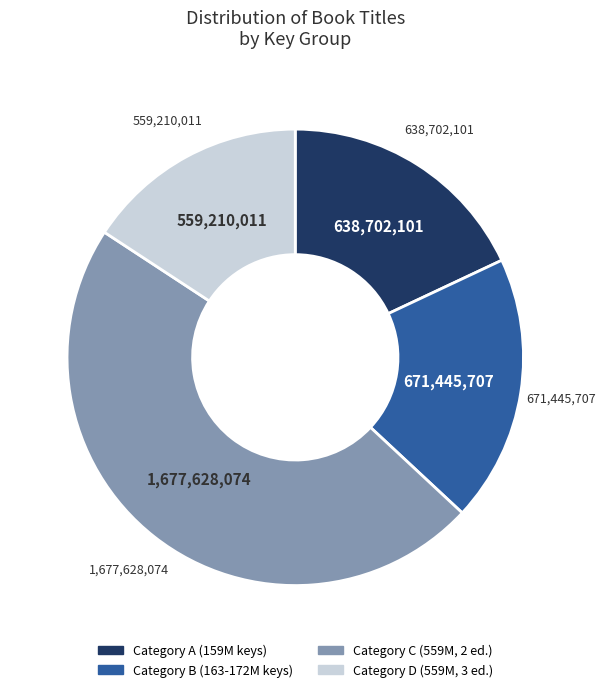

Combined, do Category C (559M, 2 ed.) and Category D (559M, 3 ed.) account for over 50%?

Yes